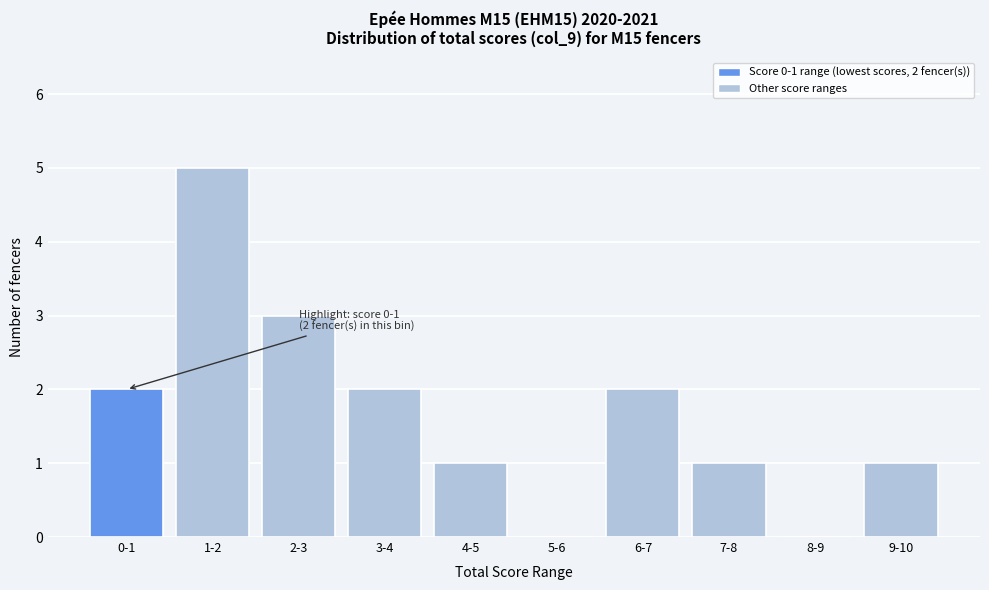

Reading right to left, transcribe all the data shown in this chart.

9-10=1	8-9=0	7-8=1	6-7=2	5-6=0	4-5=1	3-4=2	2-3=3	1-2=5	0-1=2